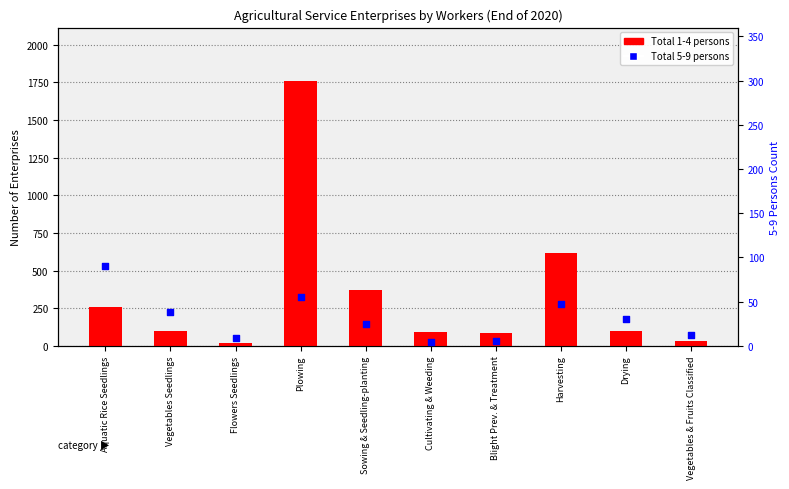

Which series contains the highest Y value?

Total (1-4 persons)